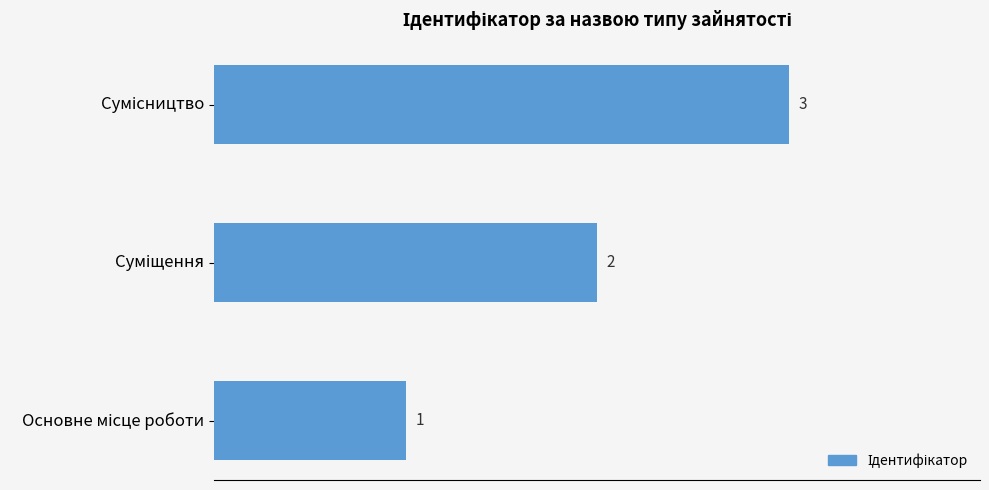

What is the greatest value displayed?

3